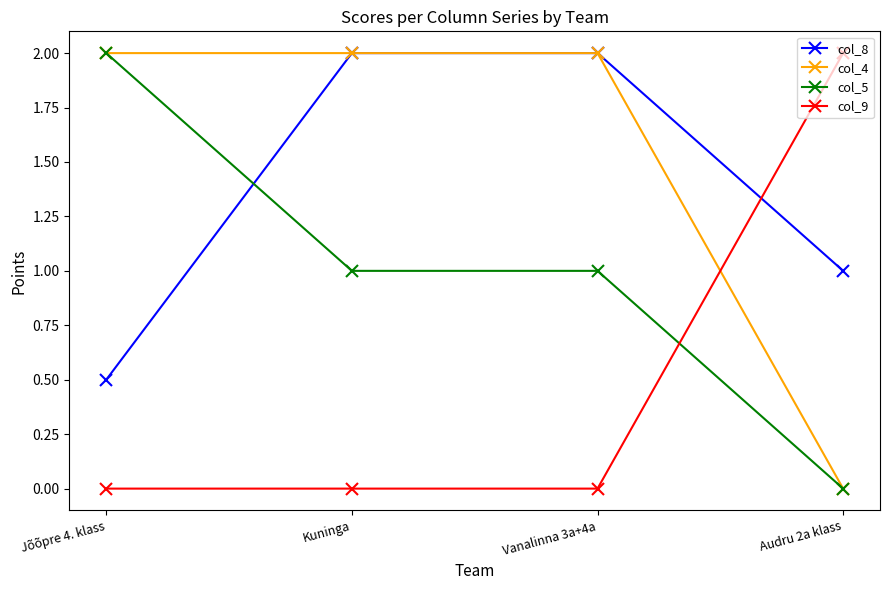

Count the col_8 values in the range 1 to 2.

3